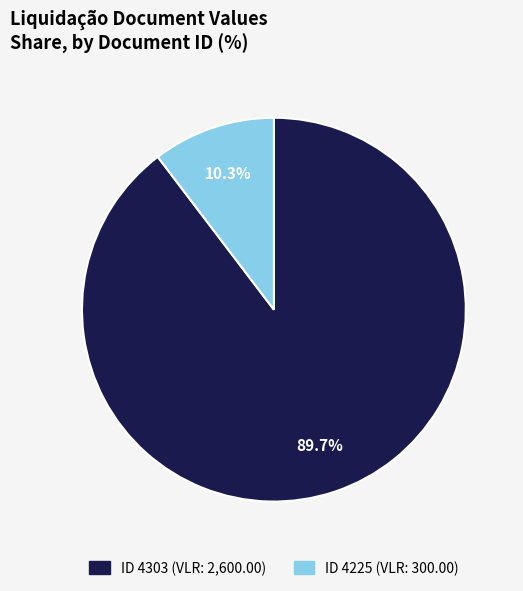

Count the number of slices in the pie.

2